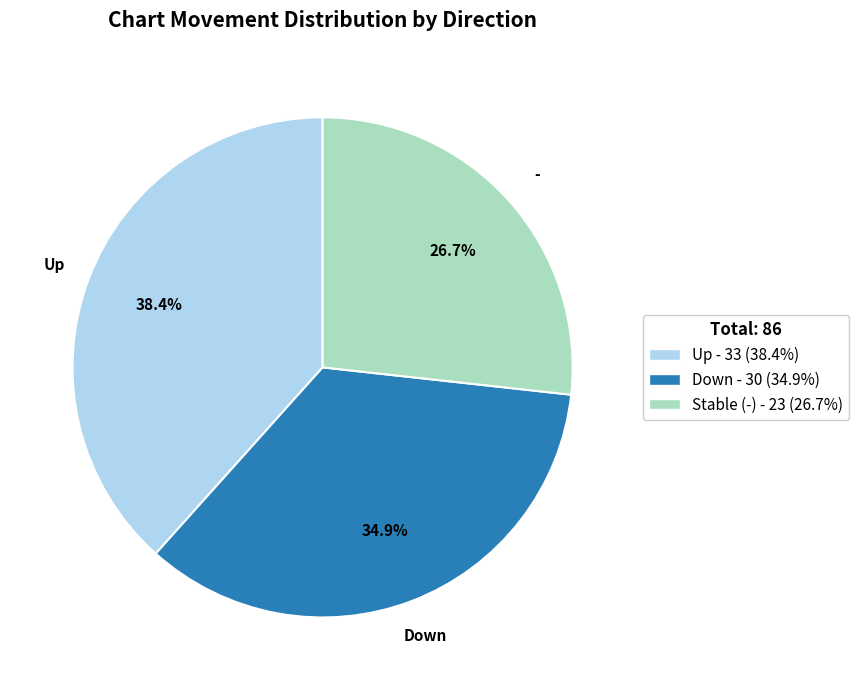

Is there a majority slice in this chart?

No